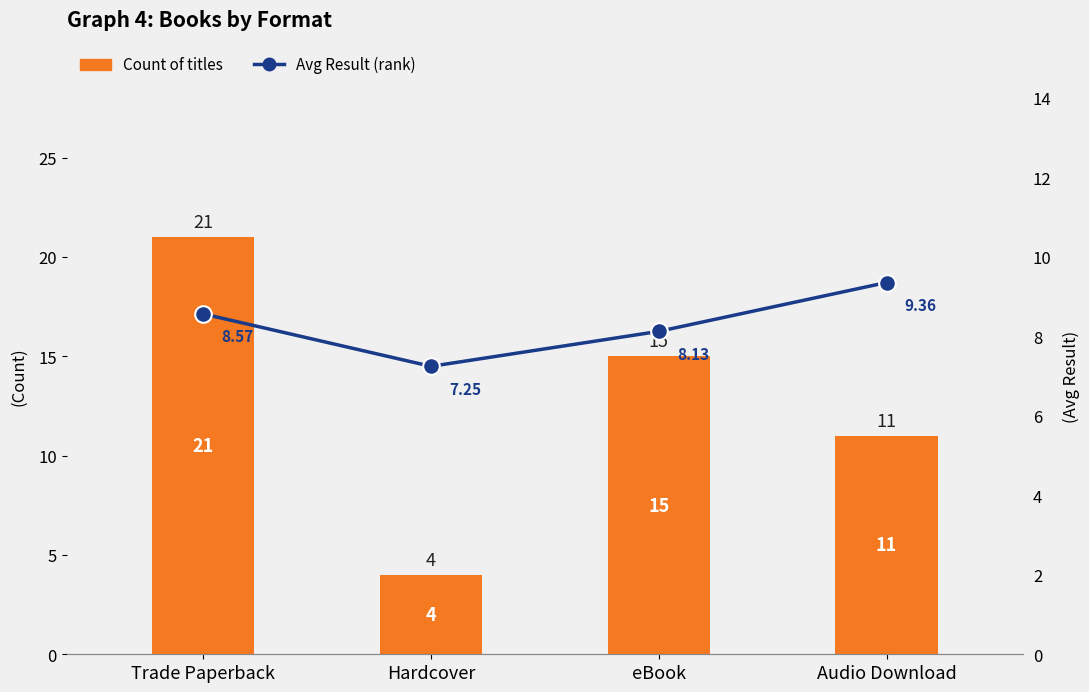

How many data points in Avg Result (rank) are above 8?

3